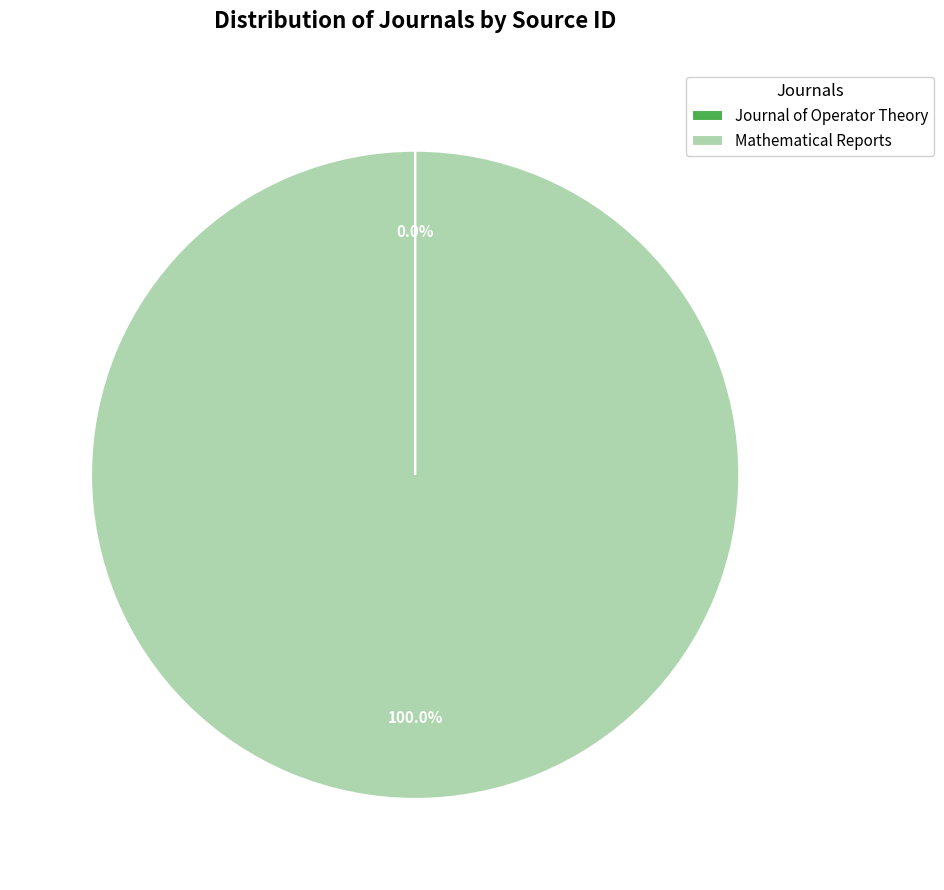

Does any single category account for the majority?

Yes